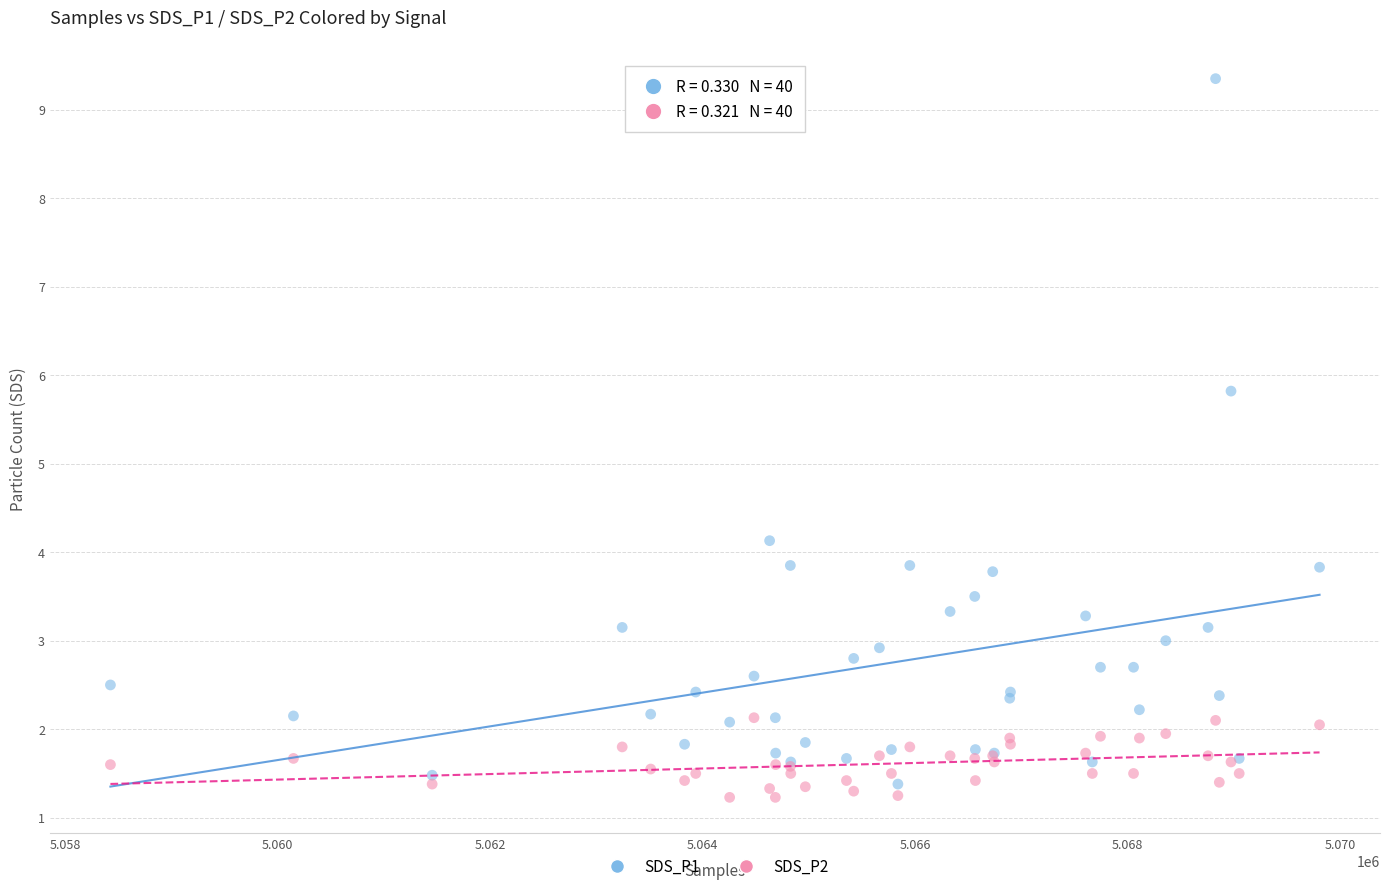

Which series has the largest Y range (max minus min)?

SDS_P1